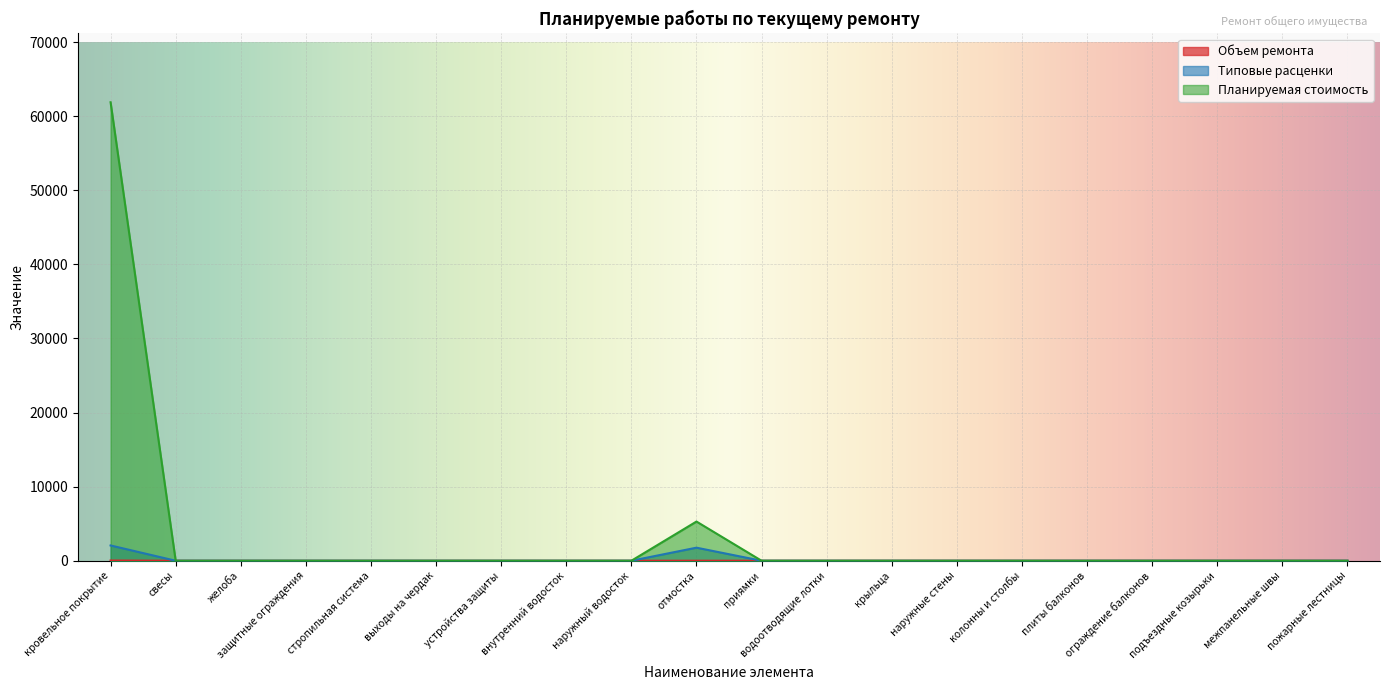

Reading left to right, what are all the values shown in this chart?

Объем ремонта: 30.0	0.0	0.0	0.0	0.0	0.0	0.0	0.0	0.0	3.0	0.0	0.0	0.0	0.0	0.0	0.0	0.0	0.0	0.0	0.0
Типовые расценки: 2062.8	0.0	0.0	0.0	0.0	0.0	0.0	0.0	0.0	1763.2	0.0	0.0	0.0	0.0	0.0	0.0	0.0	0.0	0.0	0.0
Планируемая стоимость: 61885.5	0.0	0.0	0.0	0.0	0.0	0.0	0.0	0.0	5289.6	0.0	0.0	0.0	0.0	0.0	0.0	0.0	0.0	0.0	0.0